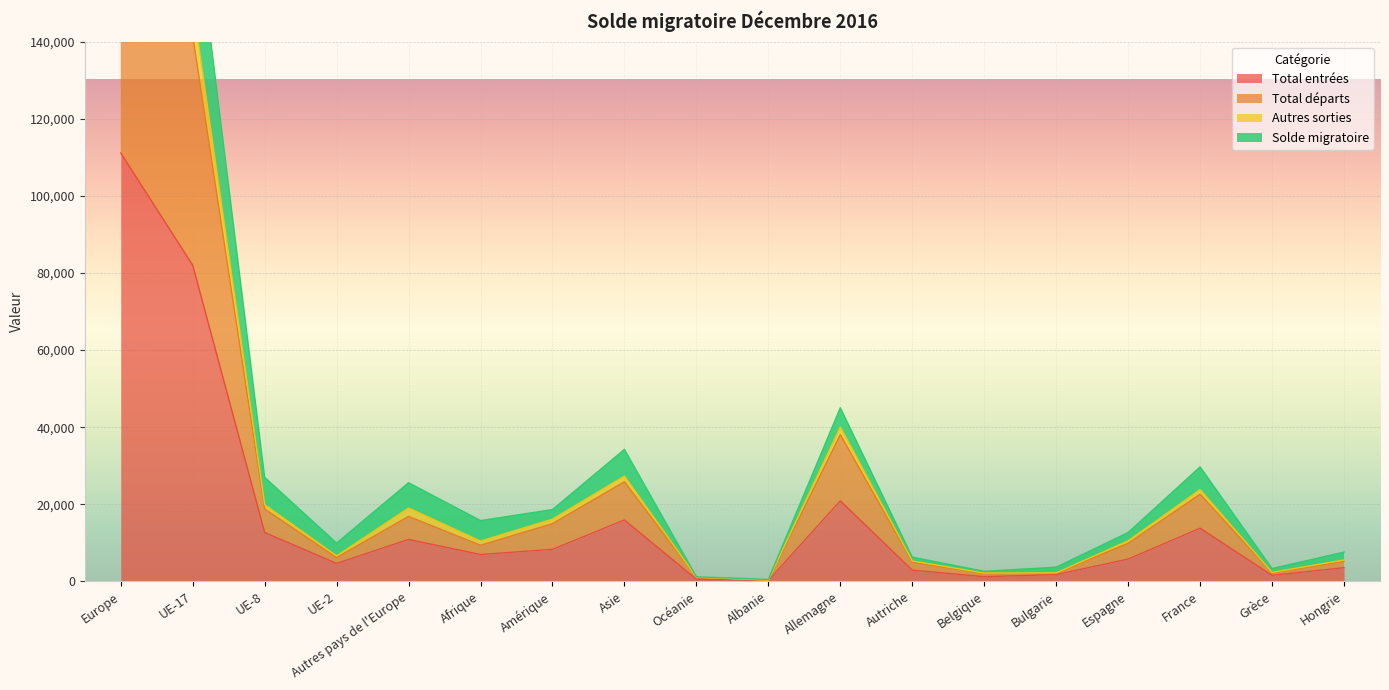

What is the approximate value of Total entrées at Afrique?

6969